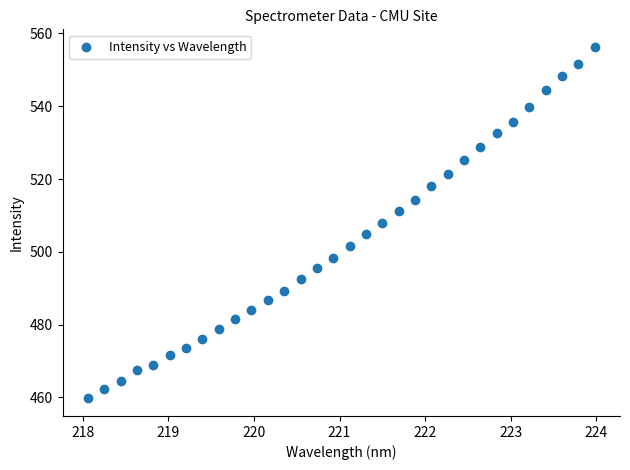

What is the range of X values (max minus min)?

5.9